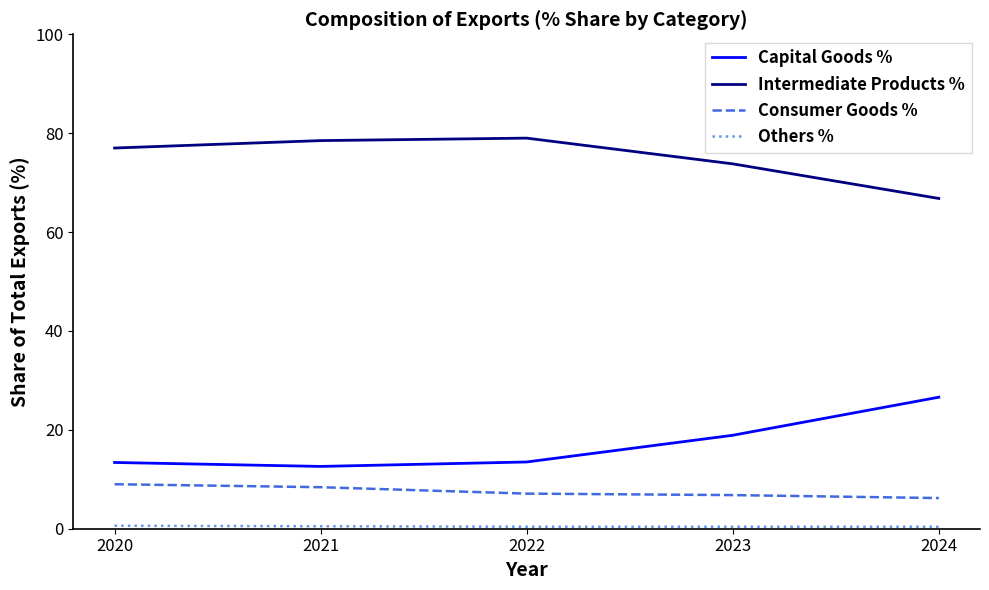

True or false: Consumer Goods % and Intermediate Products % intersect in this chart.

False